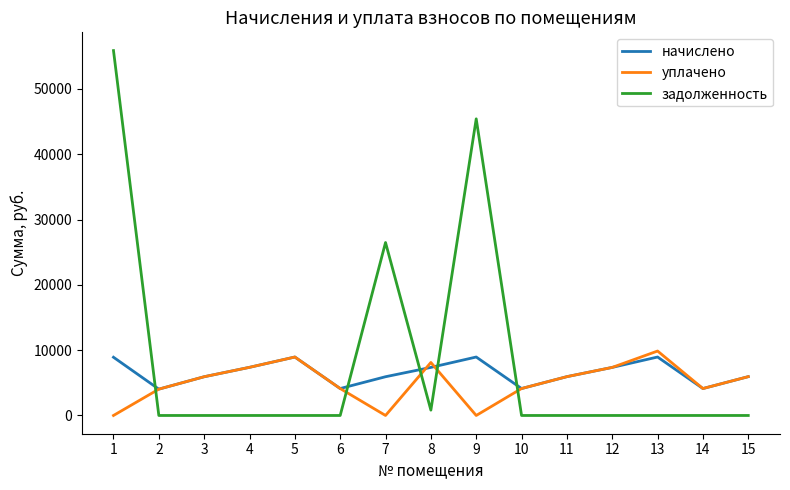

Rank the series at 9 from lowest to highest value.

уплачено, начислено, задолженность